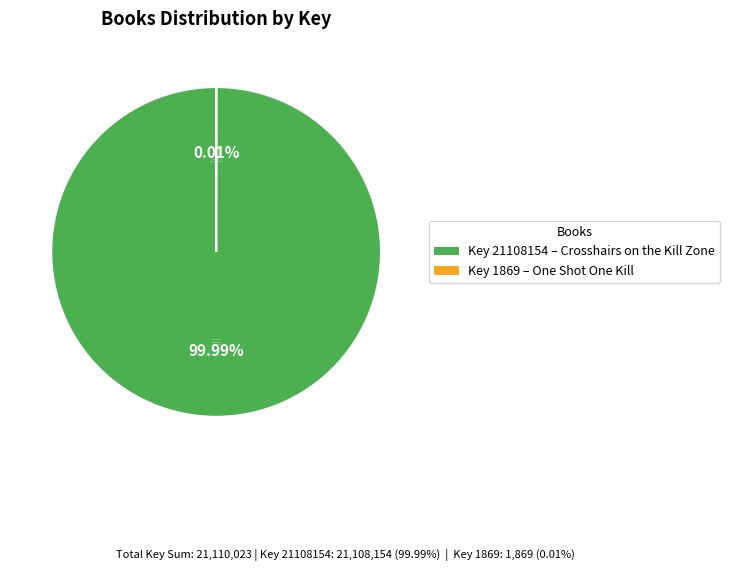

To the nearest percent, what is the difference between the 1869 and 21108154 slice percentages?

100%